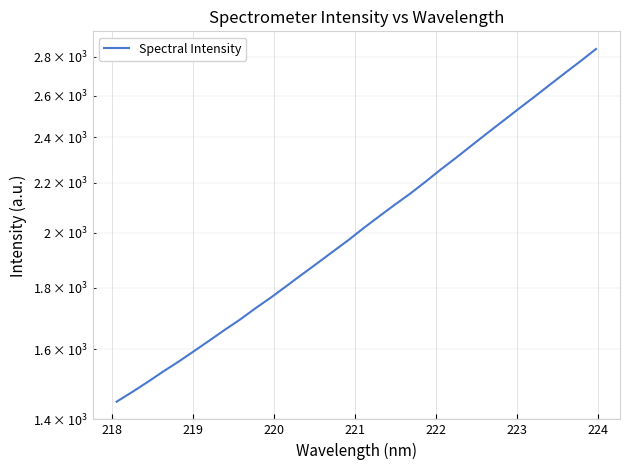

True or false: there are more than 1 points higher than both neighbors.

False